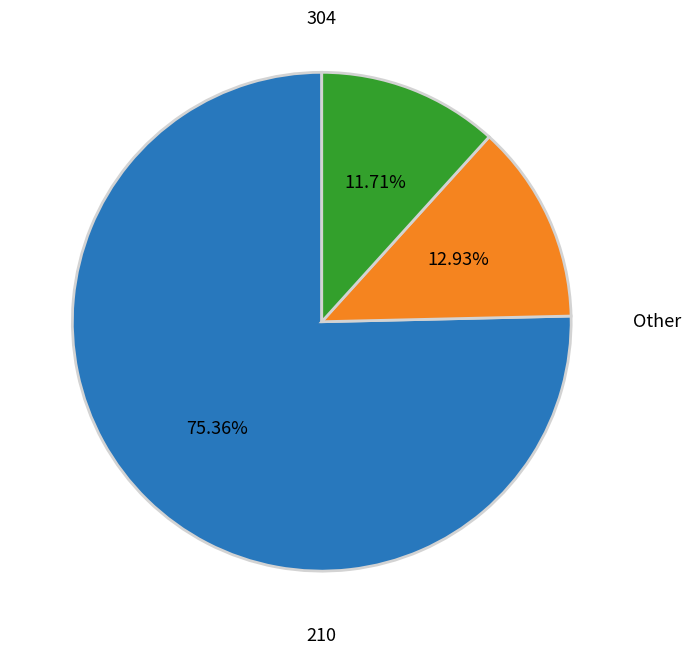

Is there any slice that represents more than half of the pie?

Yes